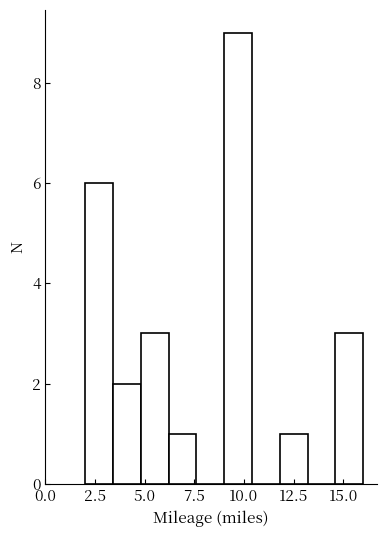

Around what value on the x-axis is the tallest bar? Give the approximate position of its centre, as read against the axis.

9.5